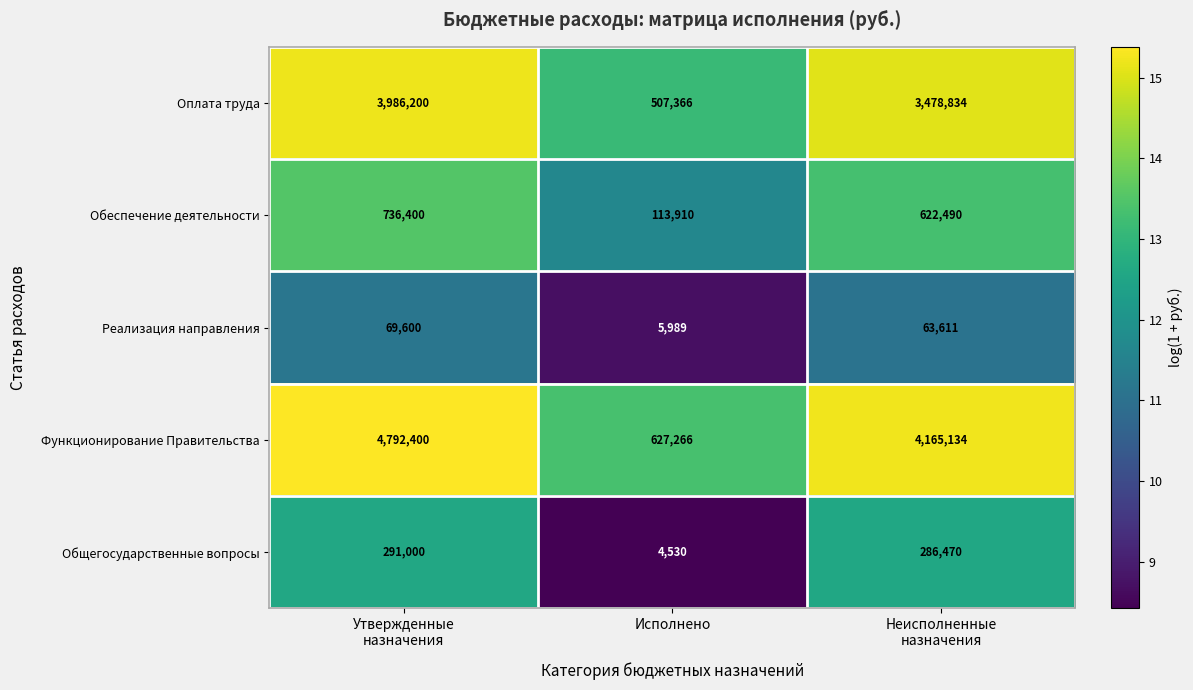

What is the maximum value for Общегосударственные вопросы?

291000